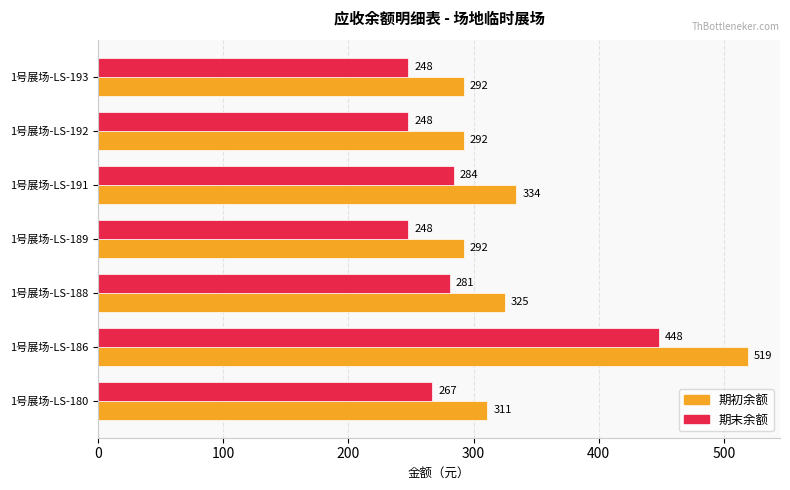

Which series has the widest spread of values?

期初余额